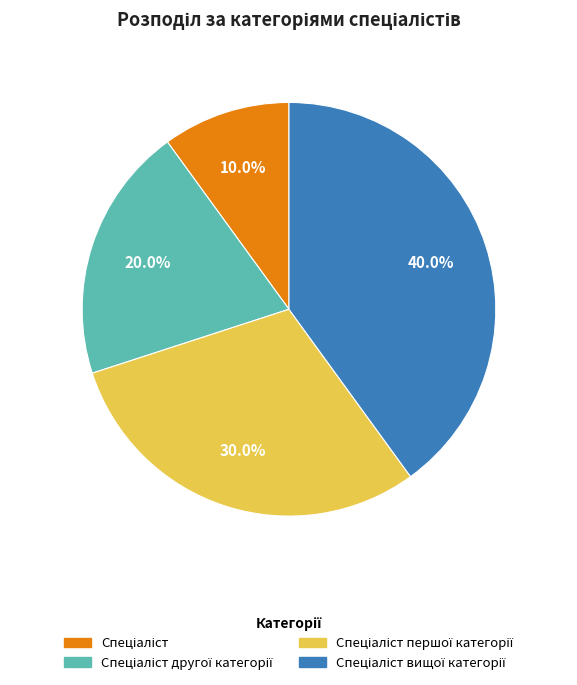

Is there a majority slice in this chart?

No